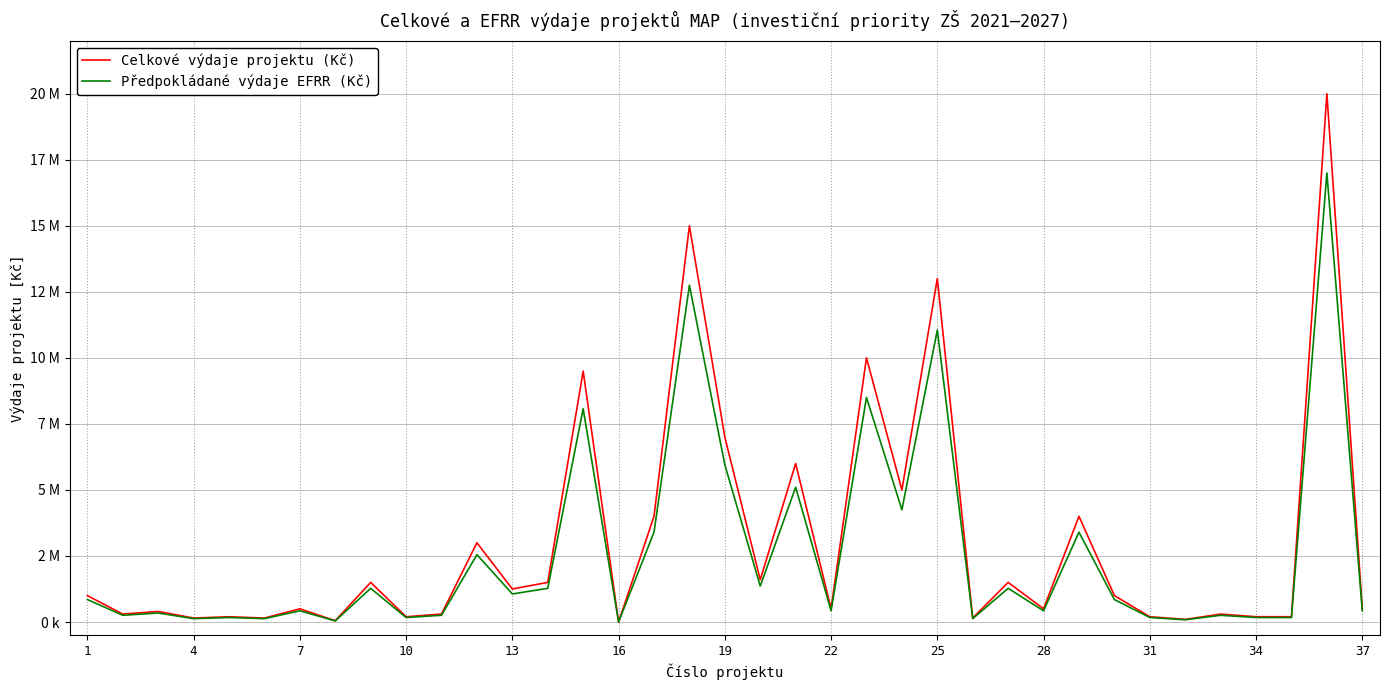

True or false: Předpokládané výdaje EFRR (Kč) has more than 2 interior local peaks.

True